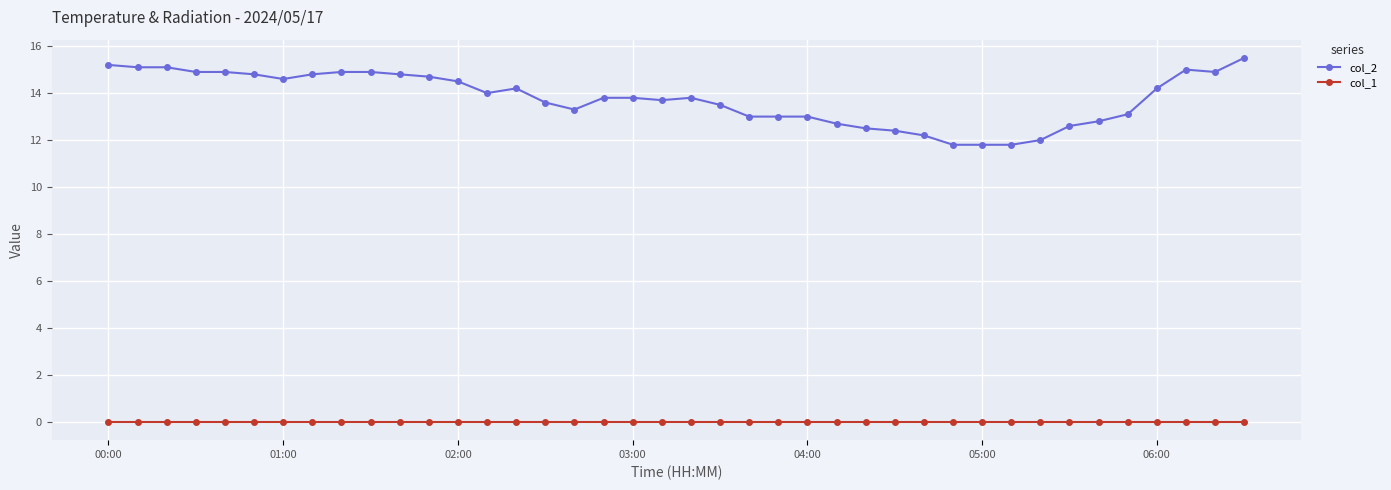

How many lines are shown in the chart?

2